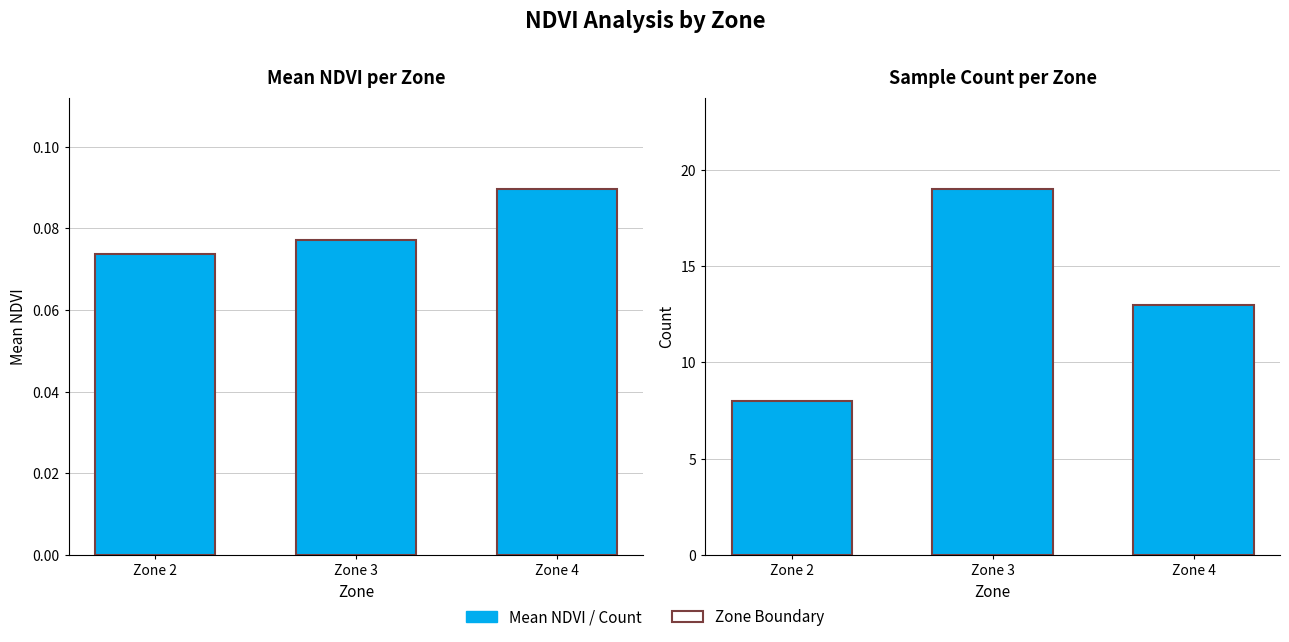

Count the number of data series in this chart.

2